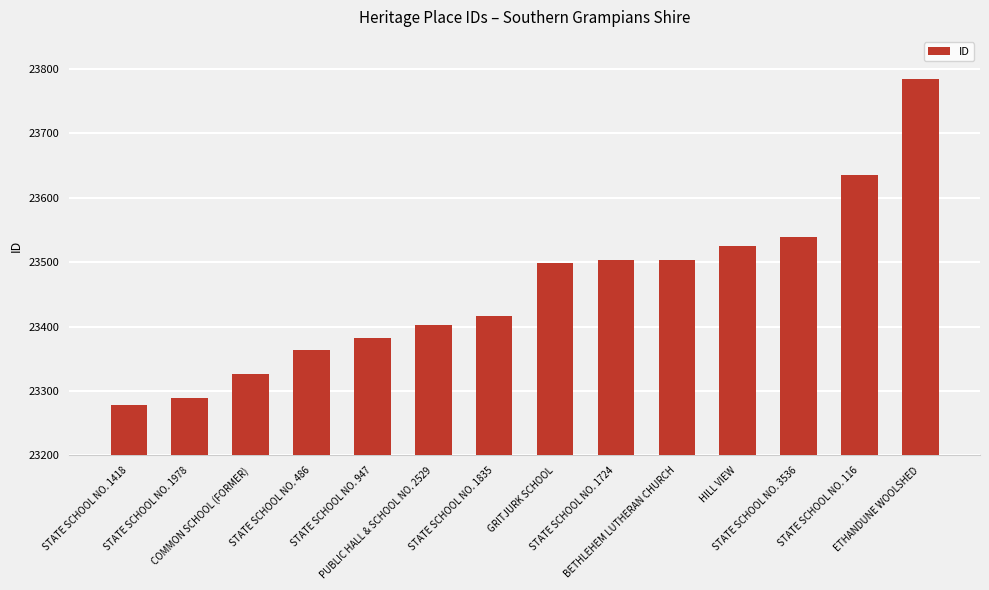

What is the average value?

23461